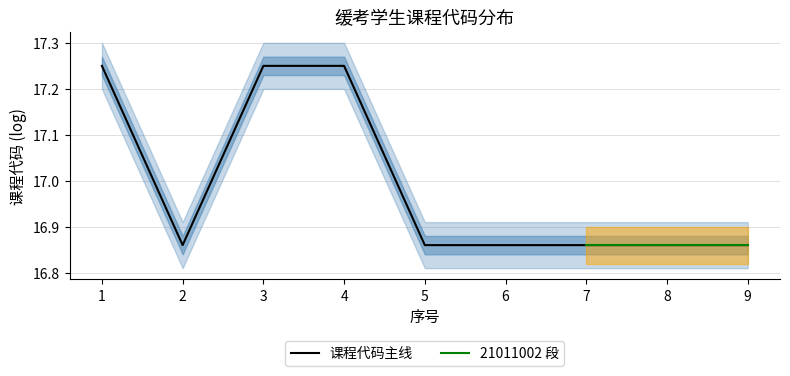

Approximately how many times larger is the value at 2 compared to 4?

1.0